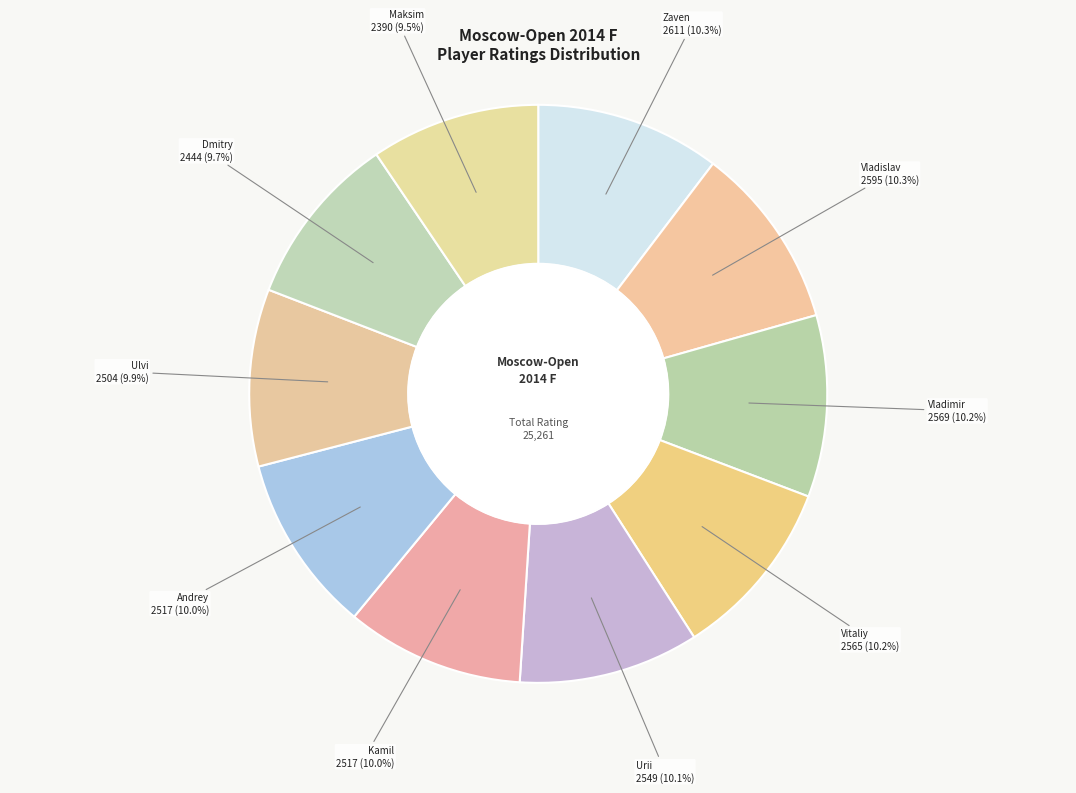

Which category has the biggest portion of the pie?

Andriasian Zaven